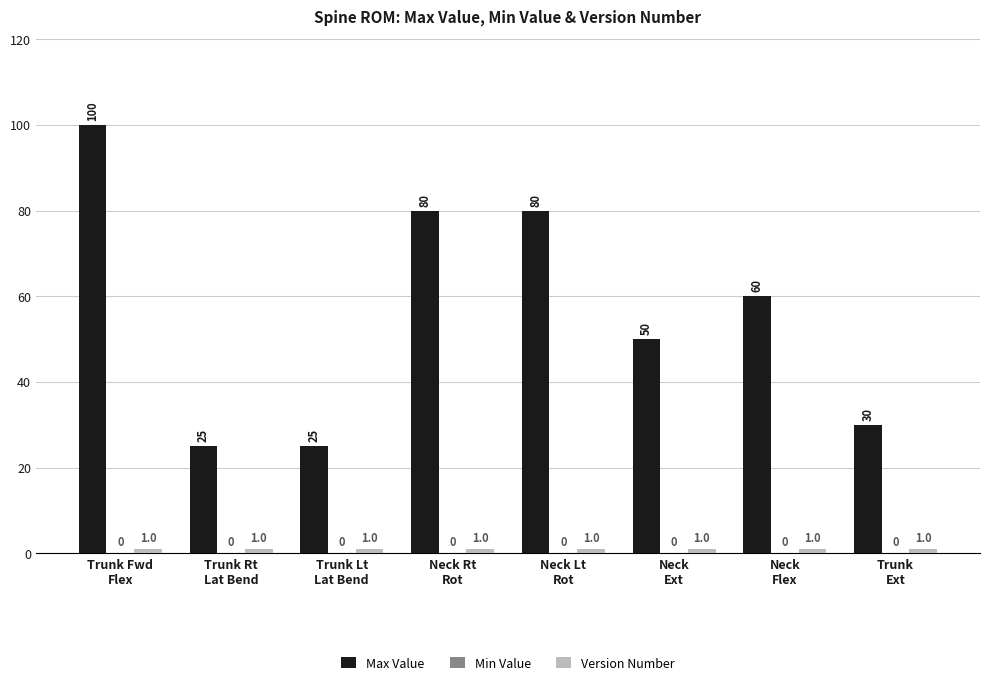

What is the value of the Max Value bar at the 7th from the left?

60